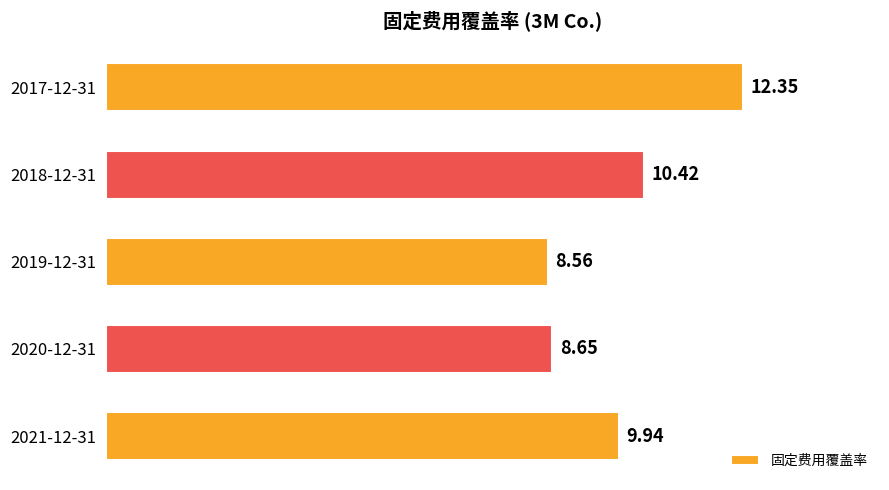

What is the minimum value shown in the chart?

8.6